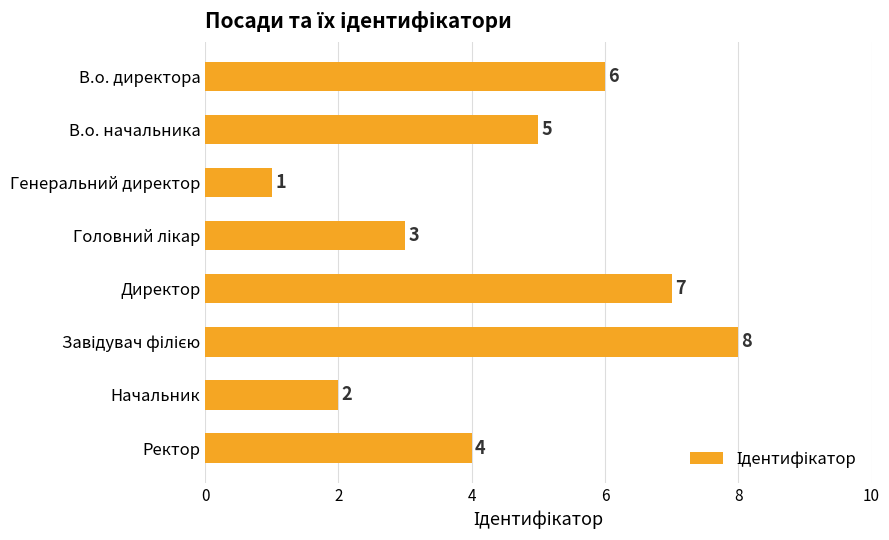

Which has a higher value, Ректор or В.о. директора?

В.о. директора